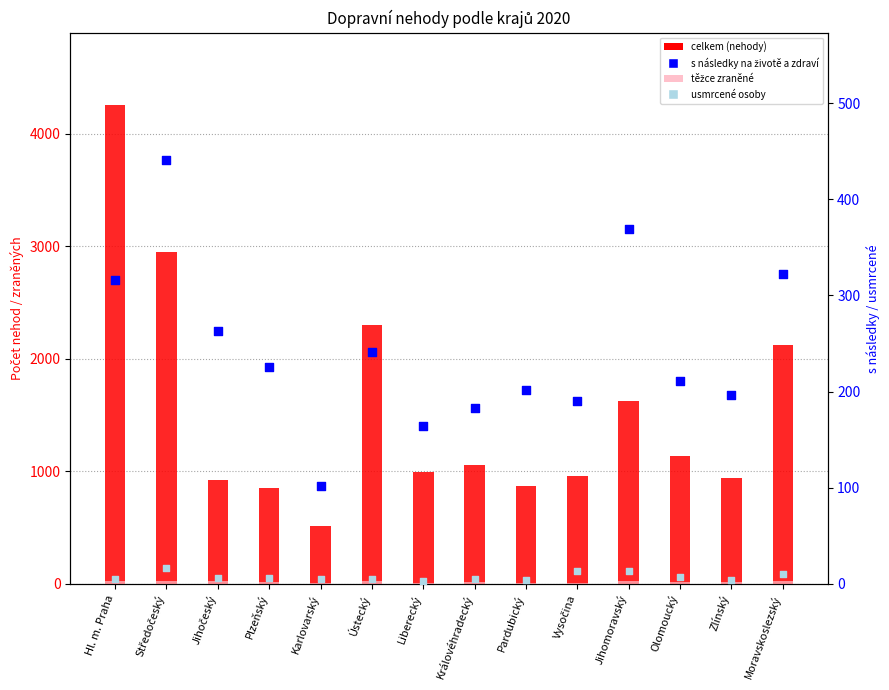

What is the total value across all series at Středočeský?

3435